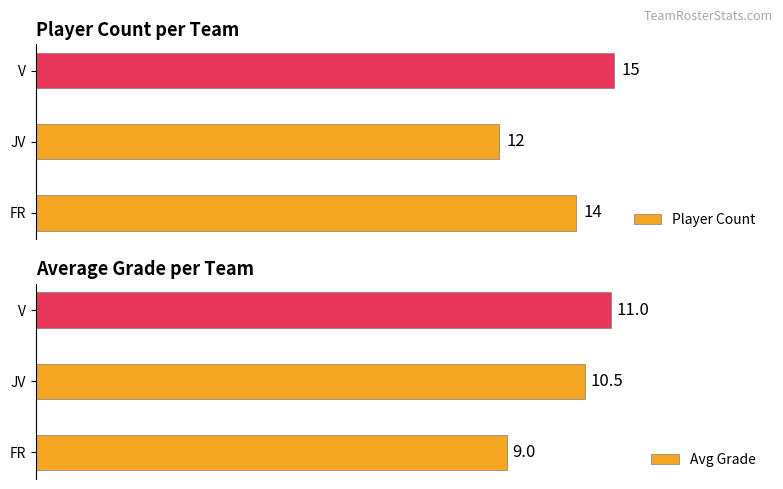

How many values in the Player Count series are below 14?

1